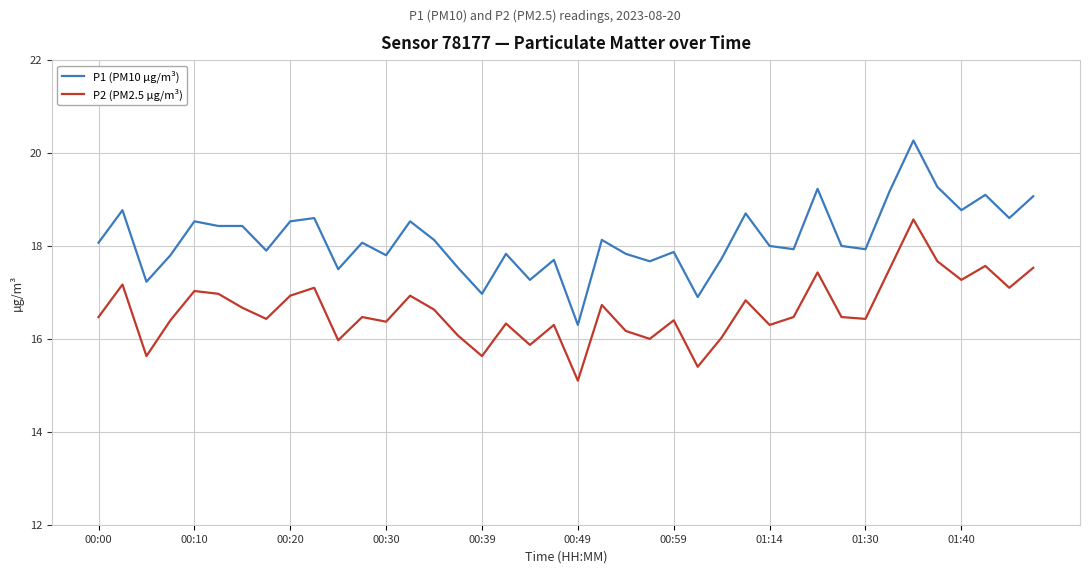

Which series has the widest spread of values?

P1 (PM10 µg/m³)